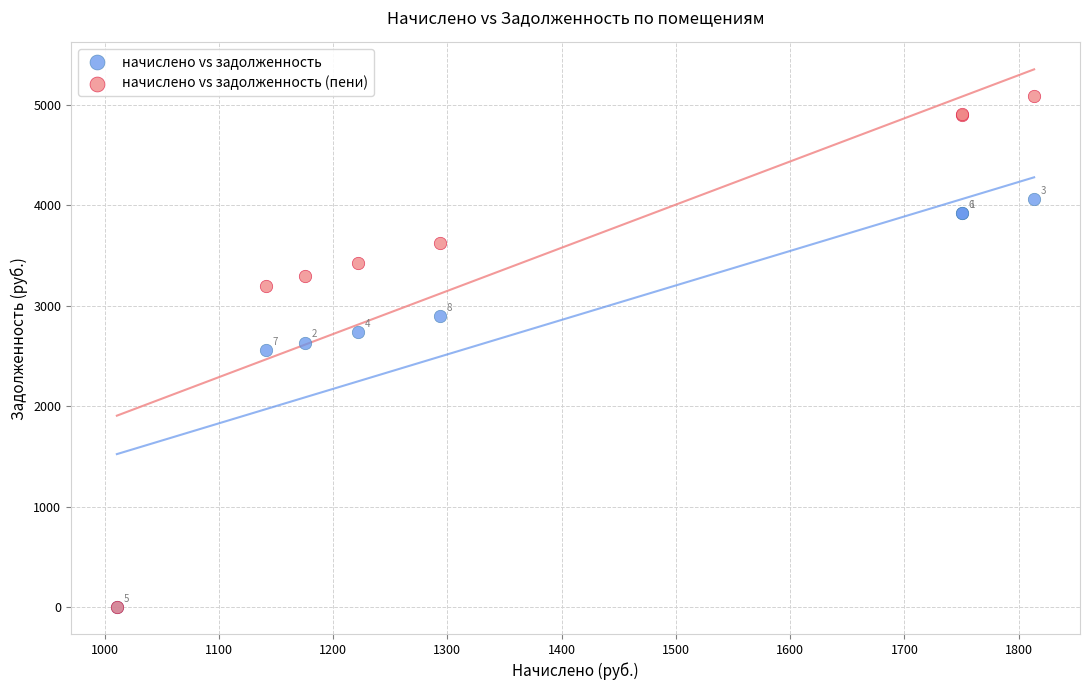

Across all series, what Y value is closest to 2541?

2555.5